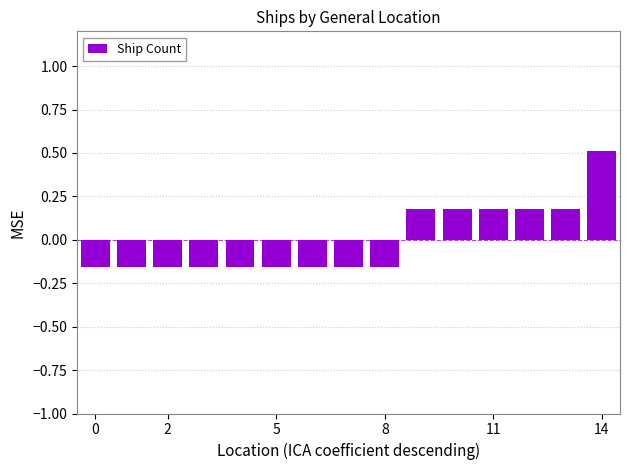

Are the bars horizontal?

No